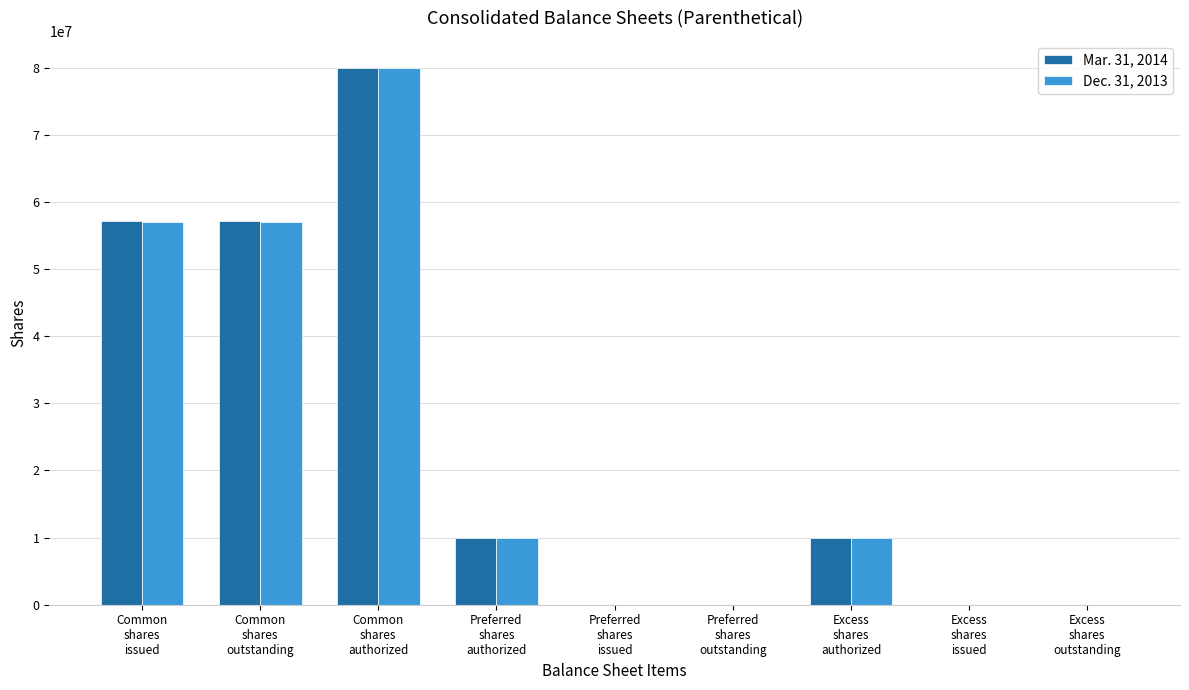

What is the average value of the Dec. 31, 2013 series?

23769255